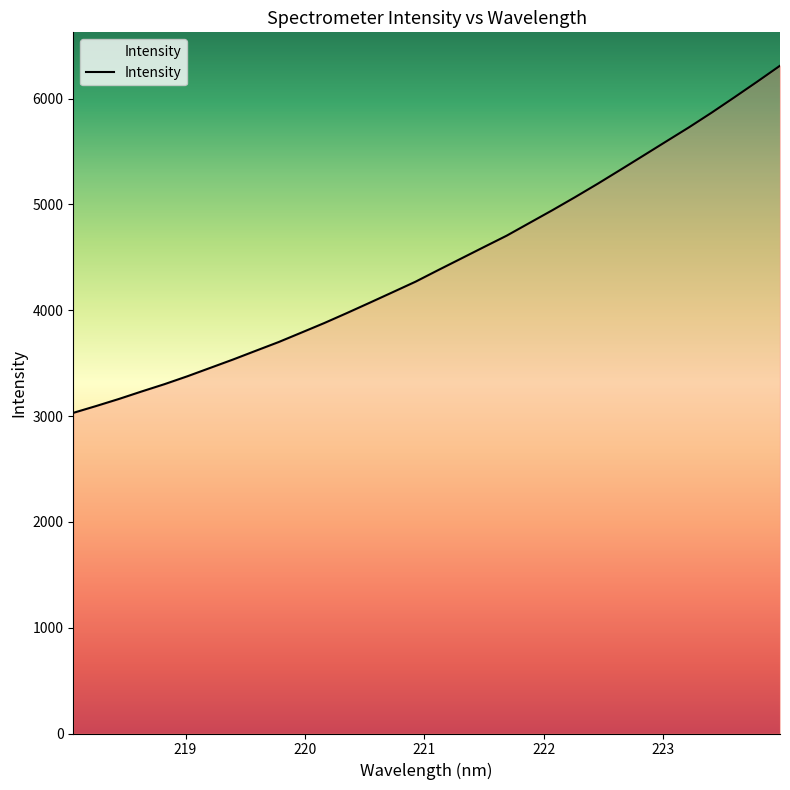

What is the smallest value displayed?

3030.1